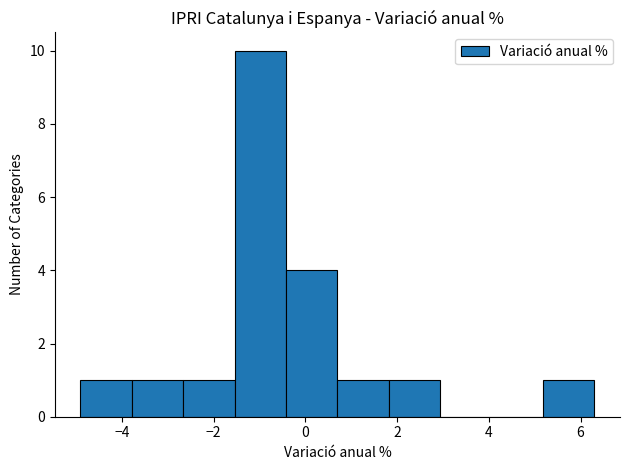

Reading left to right, transcribe this chart: for each bar, give the range it covers on the x-axis and its height. Neither the bar edges nor the heights are printed on the chart, so give them approximately, as read against the axes.

-4.90 to -3.78: 1
-3.78 to -2.66: 1
-2.66 to -1.54: 1
-1.54 to -0.42: 10
-0.42 to 0.70: 4
0.70 to 1.82: 1
1.82 to 2.94: 1
2.94 to 4.06: 0
4.06 to 5.18: 0
5.18 to 6.30: 1